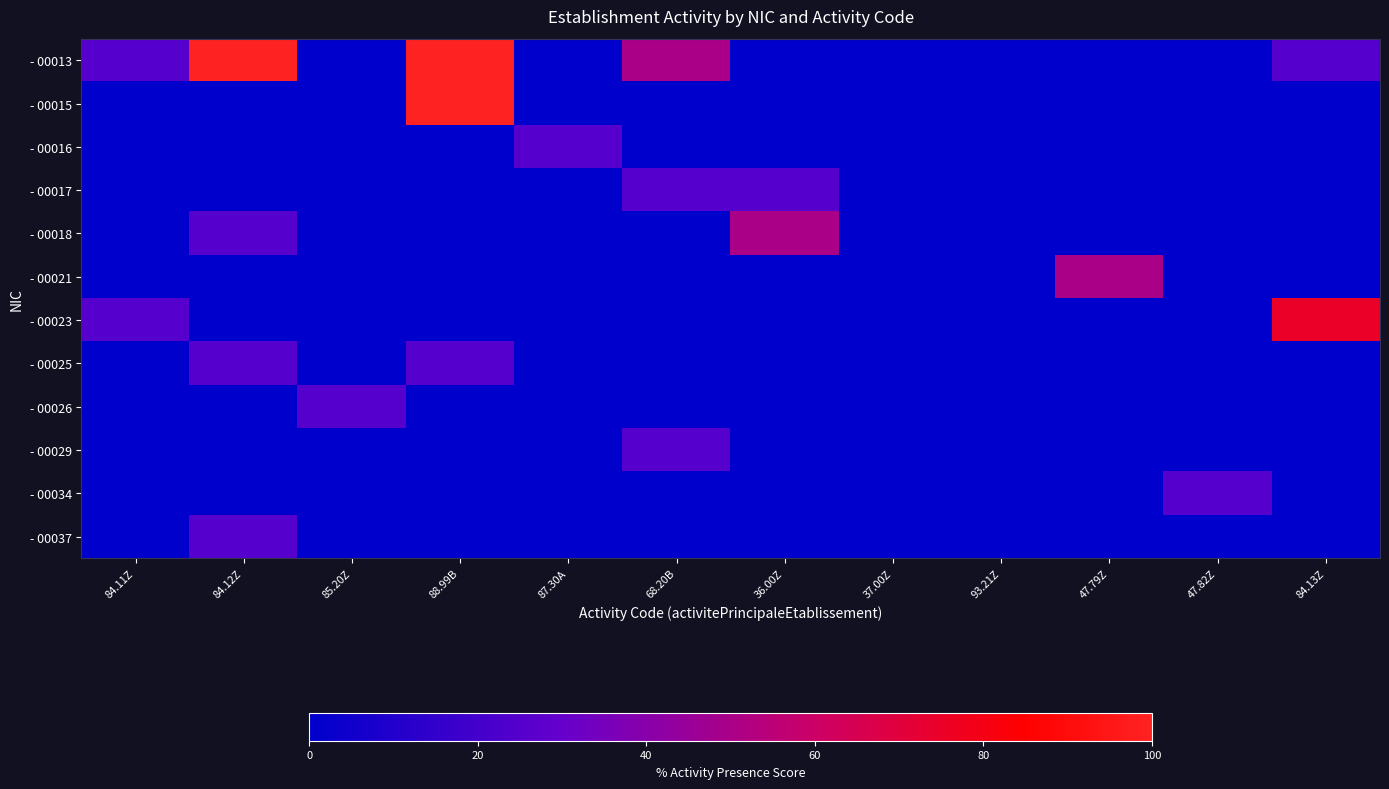

Between 68.20B and 36.00Z, which is larger?

68.20B